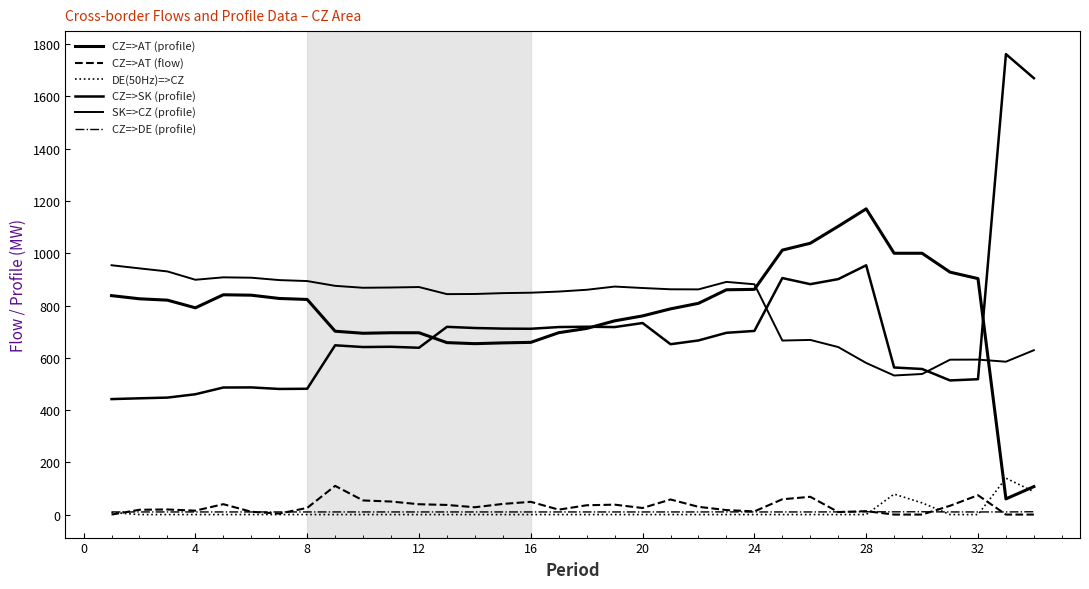

How many interior local peaks does the CZ=>AT (flow) series have?

9